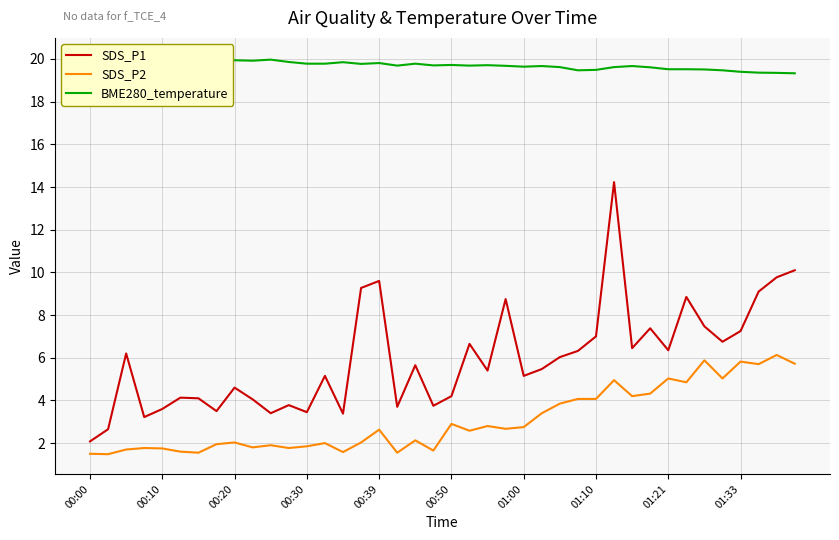

Which series changed the most between 17 and 26?

SDS_P1